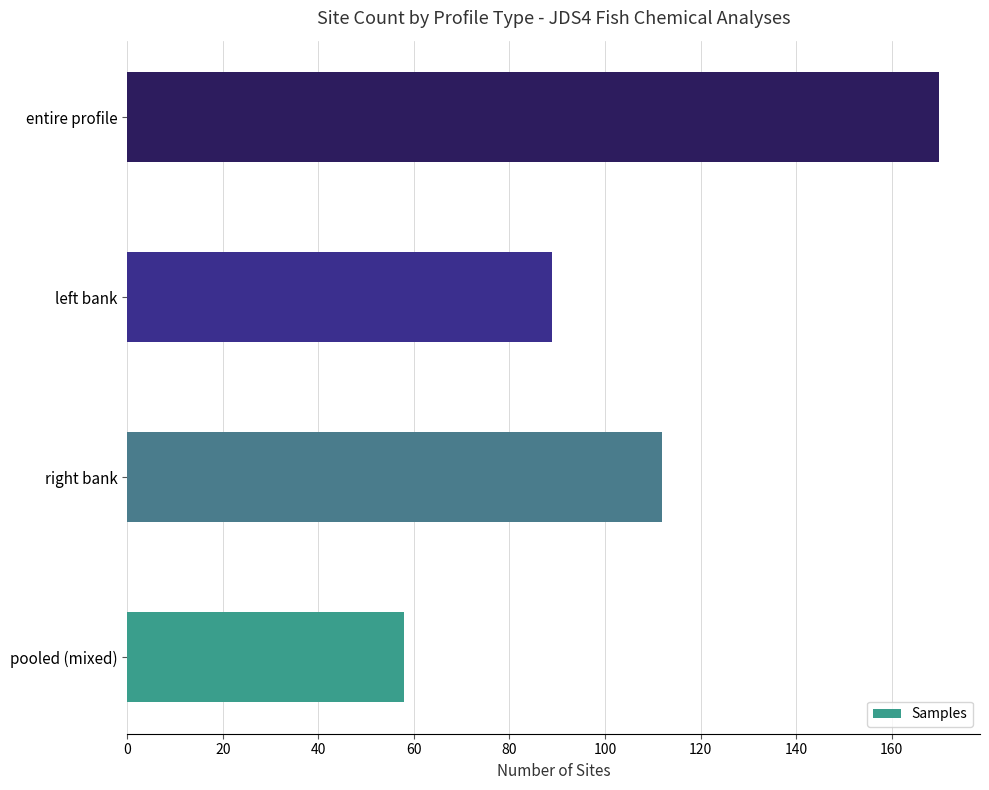

What is the change in value from right bank to entire profile?

+58